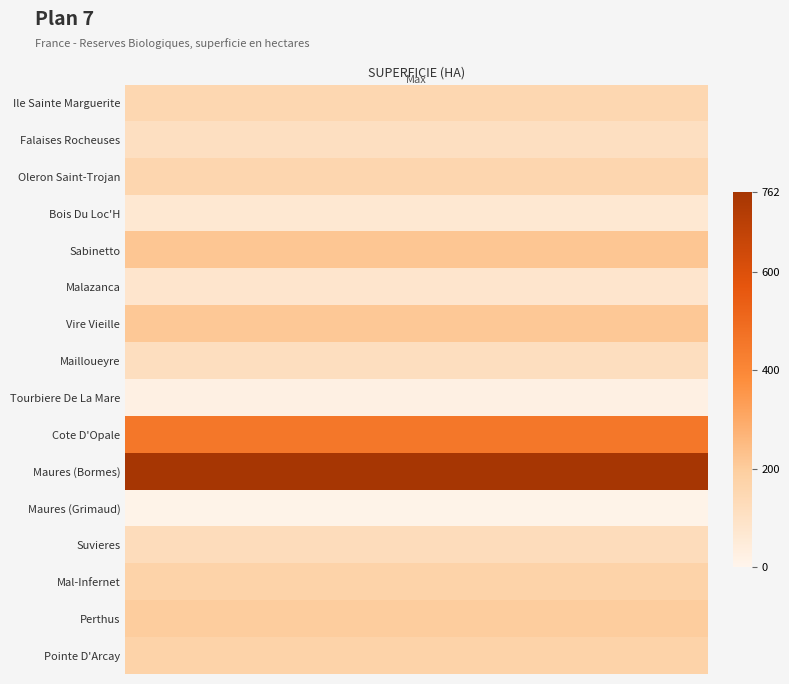

What value does the data have at superficie?

148.9